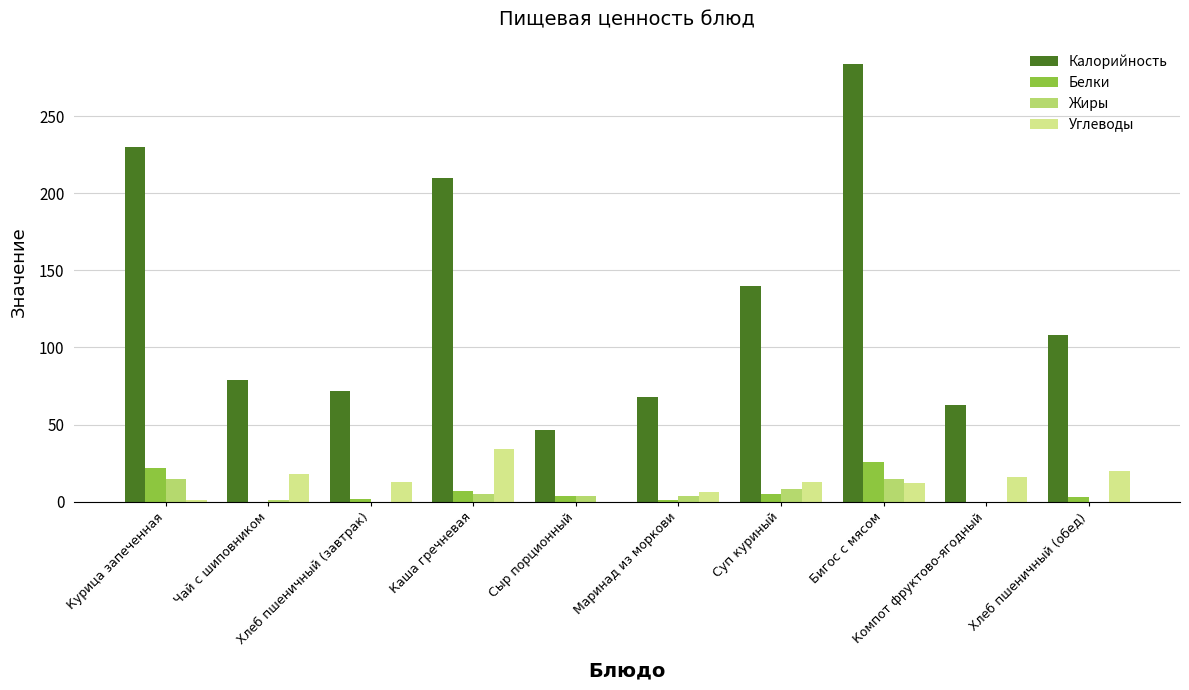

Which series has the largest total across all categories?

Калорийность